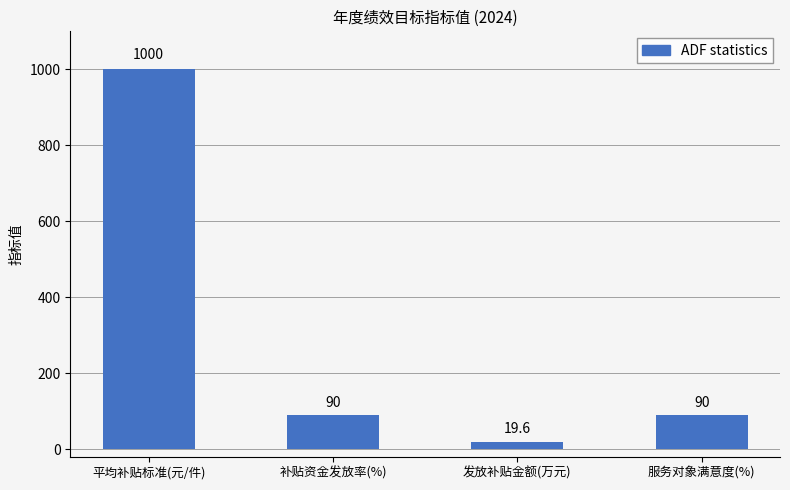

Count the number of categories in the chart.

4